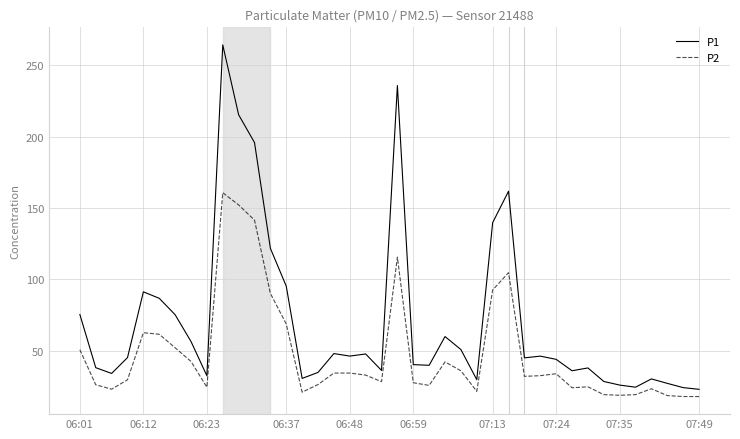

What is the sum of all P2 values?

1909.6